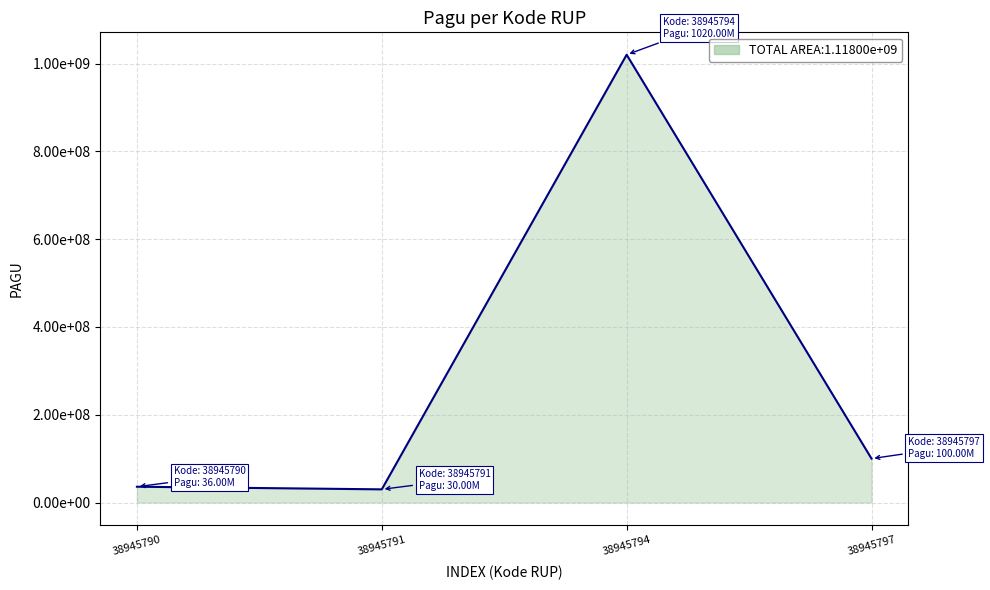

True or false: the data has more than 1 interior local peaks.

False